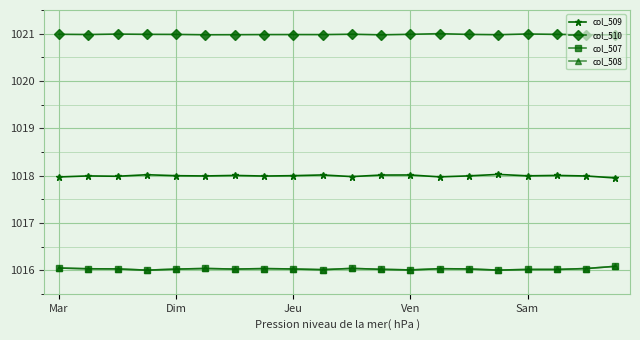

True or false: col_507 has more than 0 interior local peaks.

True